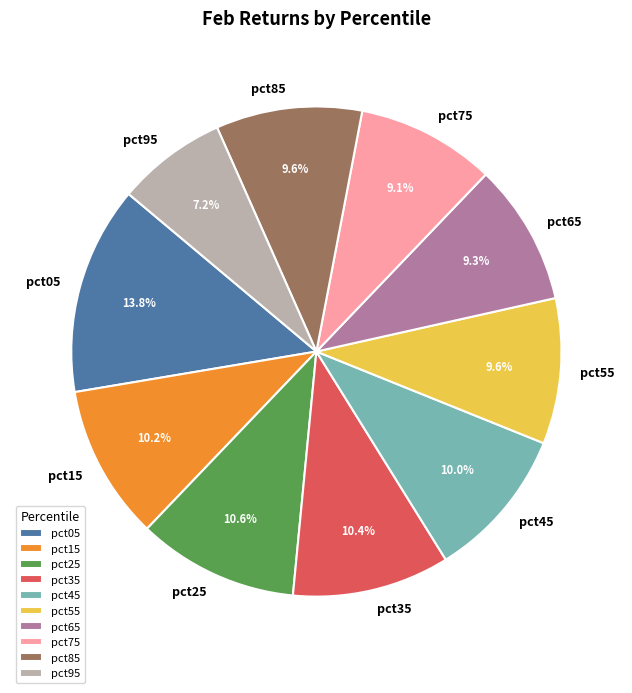

Which slice is the smallest?

pct95